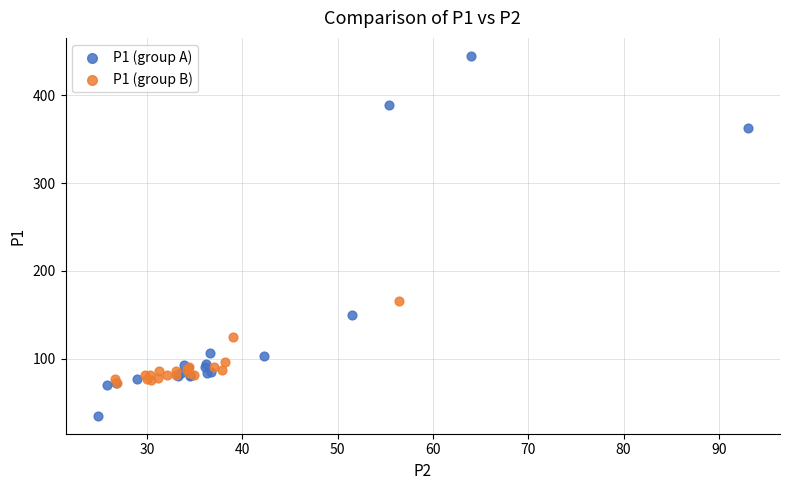

Which series reaches the maximum Y coordinate?

P1 (group A)